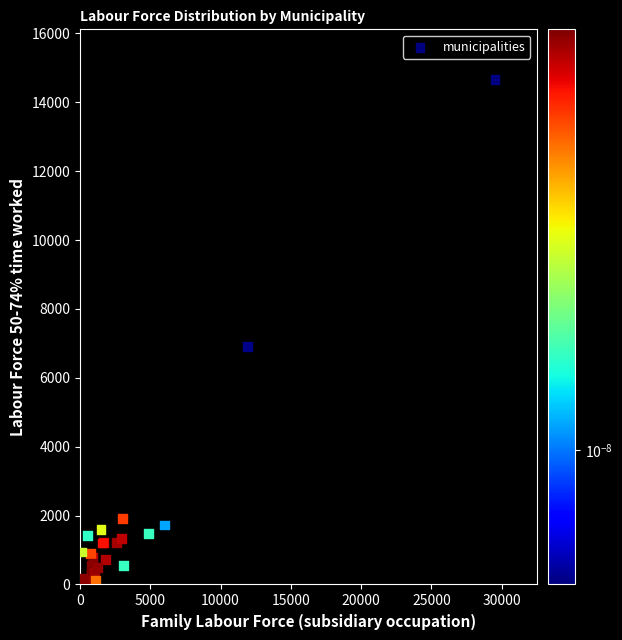

What Y value in the scatter plot is closest to 7385?

6920